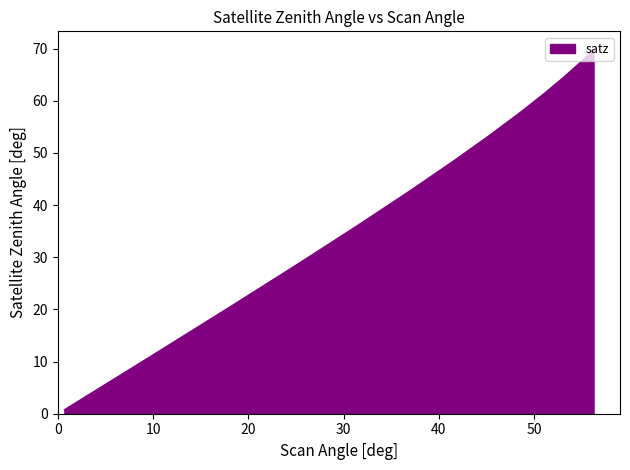

What is the greatest value displayed?

69.8